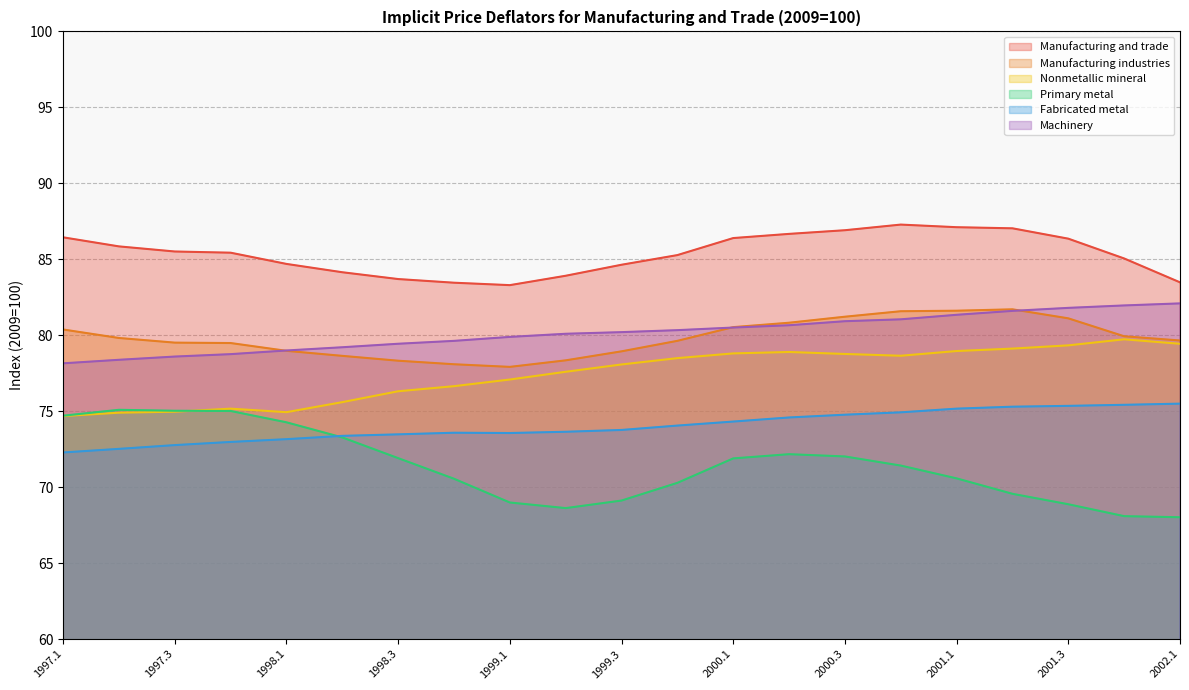

At which category does Nonmetallic mineral reach its first local valley?

1998.1